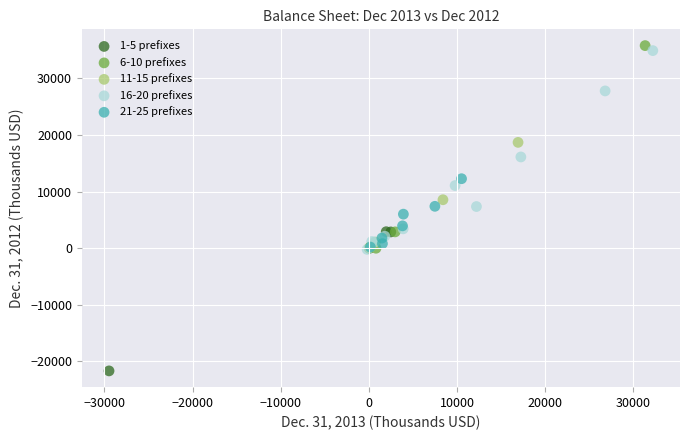

Which series reaches the maximum Y coordinate?

6-10 prefixes